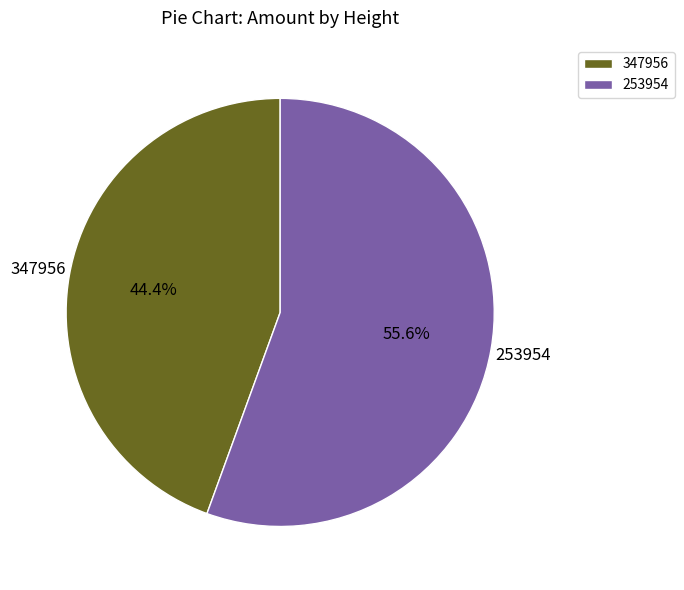

True or false: 253954 accounts for 42% of the total.

False